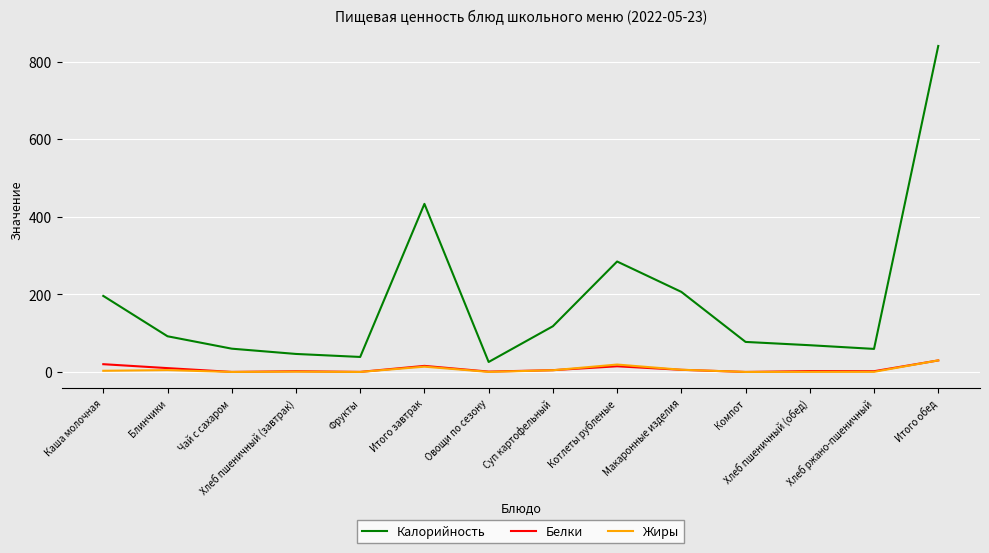

The value of Калорийность at Каша молочная is 44.2. True or false?

False